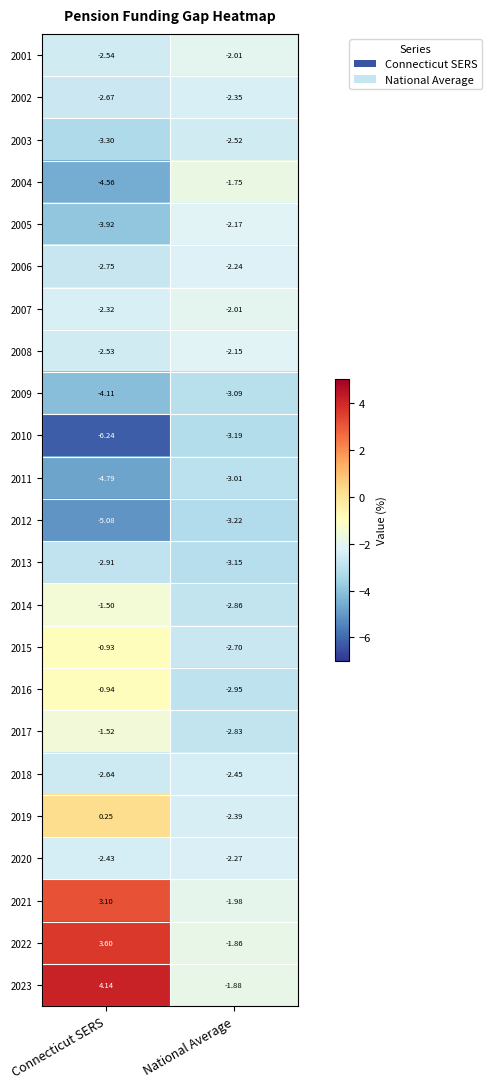

At which category does the chart reach its peak across all series?

Connecticut SERS